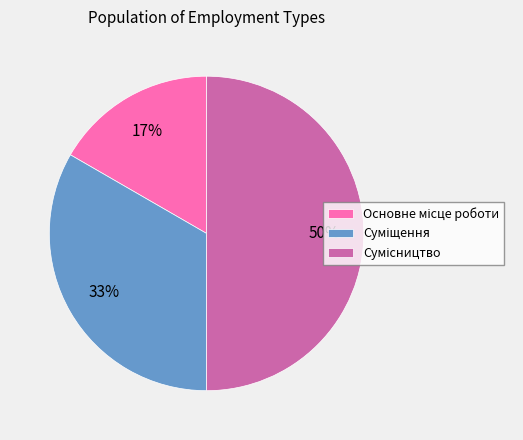

To the nearest percent, what is the difference between the largest and smallest slice percentages?

33%